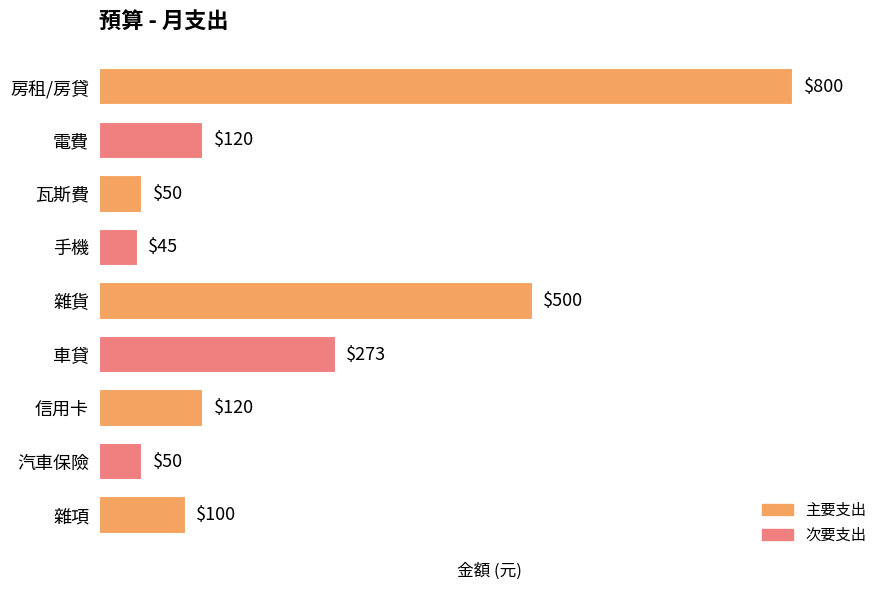

Reading top to bottom, extract all data points from this chart.

房租/房貸=800	電費=120	瓦斯費=50	手機=45	雜貨=500	車貸=273	信用卡=120	汽車保險=50	雜項=100